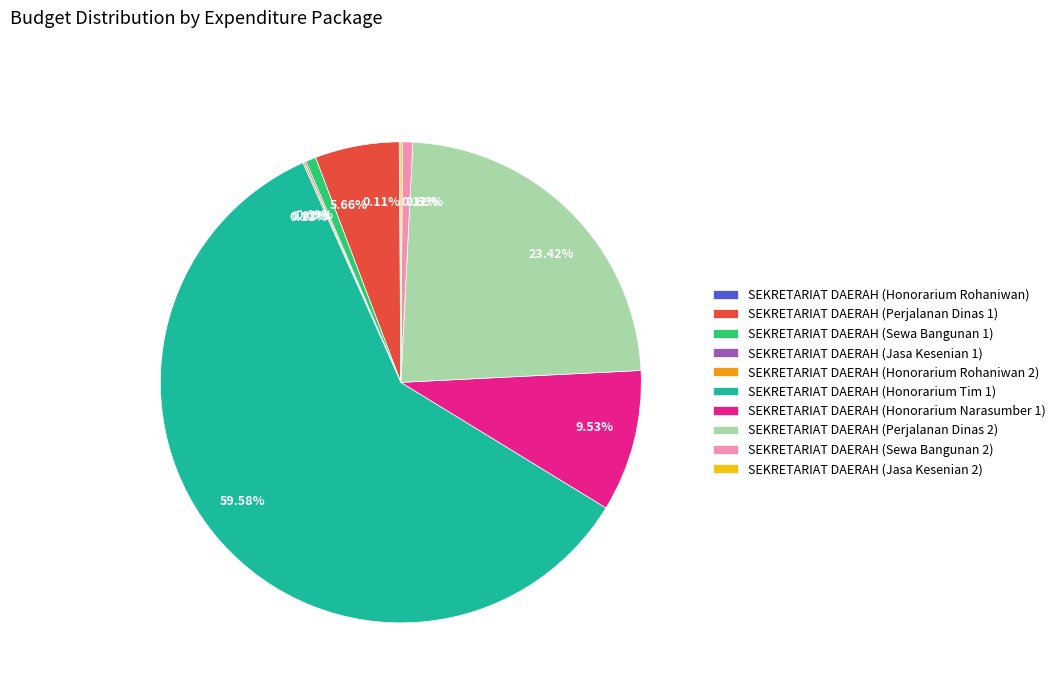

Which category accounts for the majority?

SEKRETARIAT DAERAH (Honorarium Tim 1)